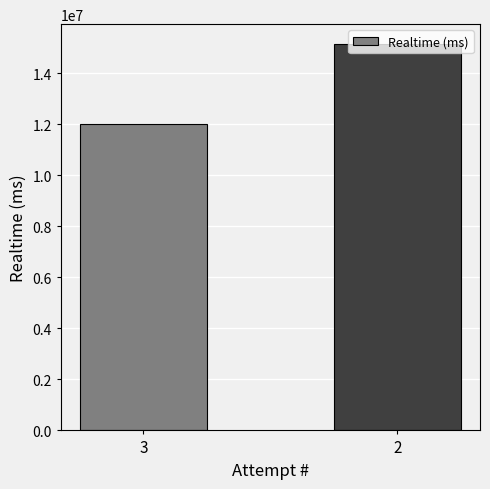

Which category has the highest value across all series?

2